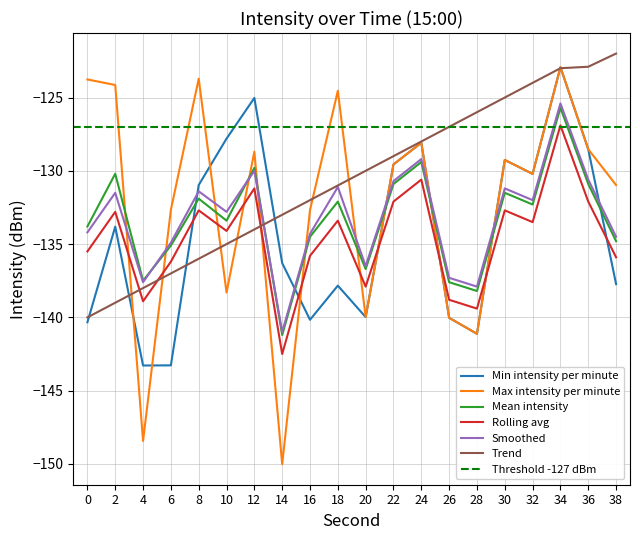

Where is Max intensity per minute nearest to the value -136?

10